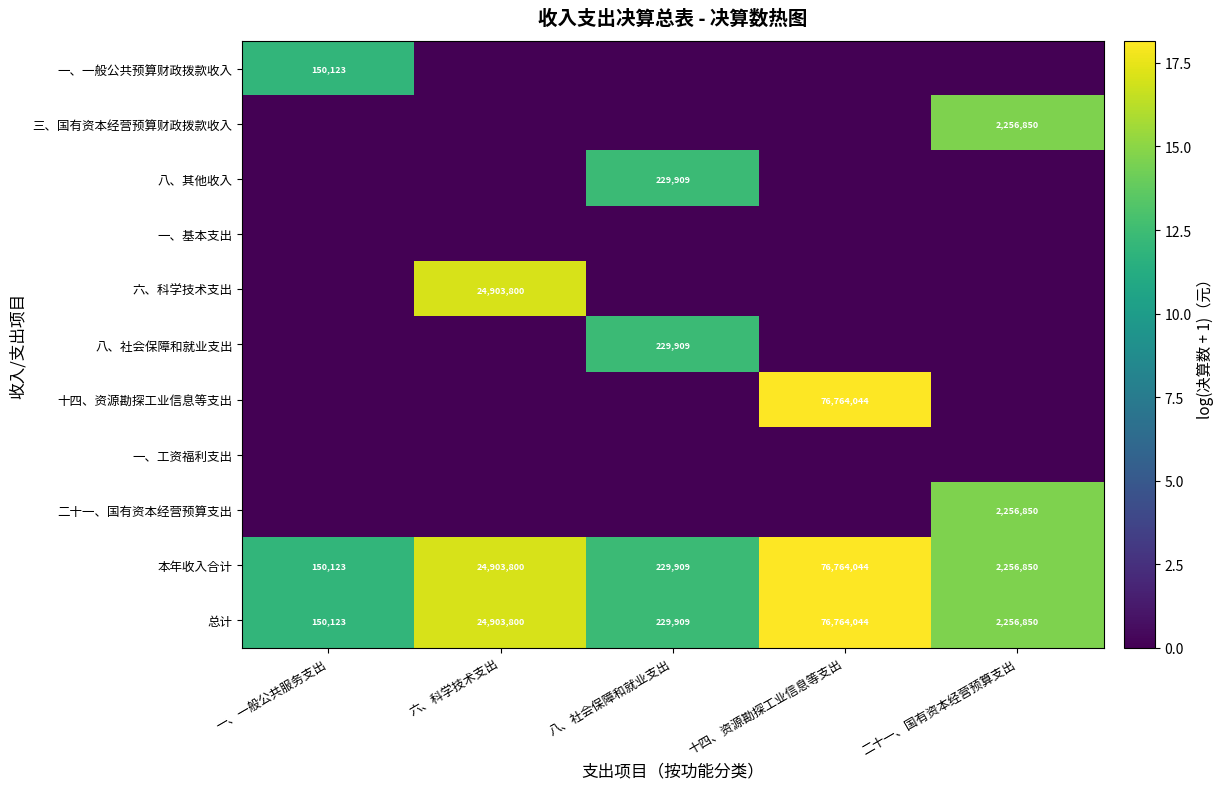

What is the difference between the 本年收入合计 values at 一、一般公共服务支出 and 八、社会保障和就业支出?

79786